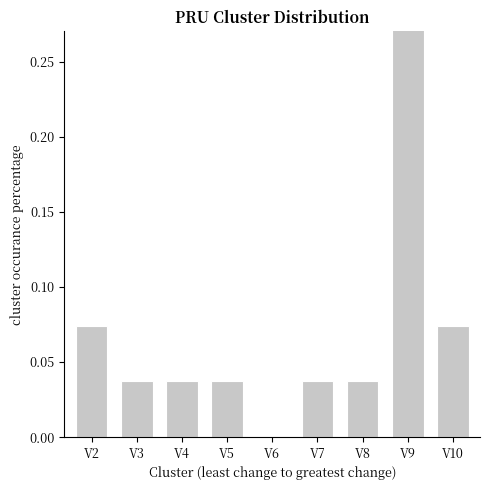

Rank the categories by value from lowest to highest.

V6, V3, V4, V5, V7, V8, V2, V10, V9